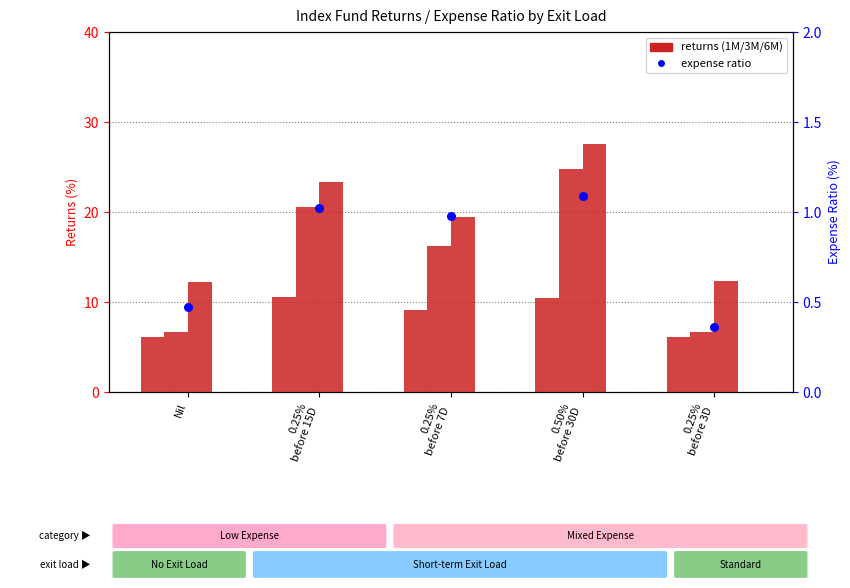

At how many categories does at least one series exceed 17?

3